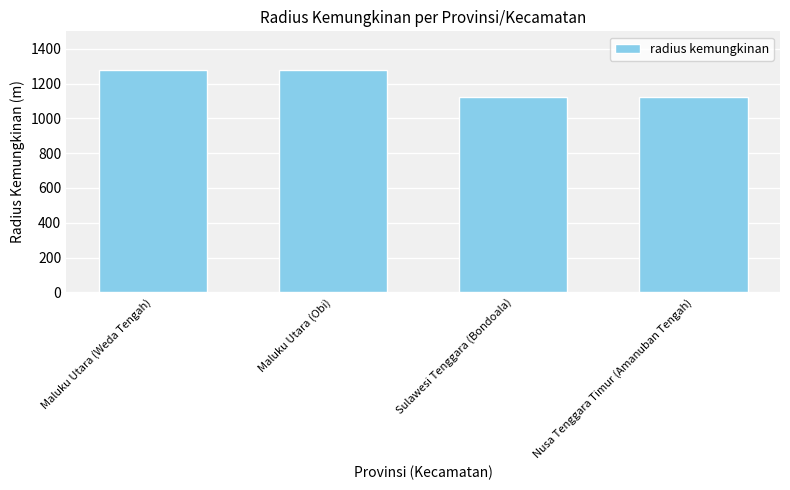

The chart shows a value of 1951 at Nusa Tenggara Timur (Amanuban Tengah). True or false?

False